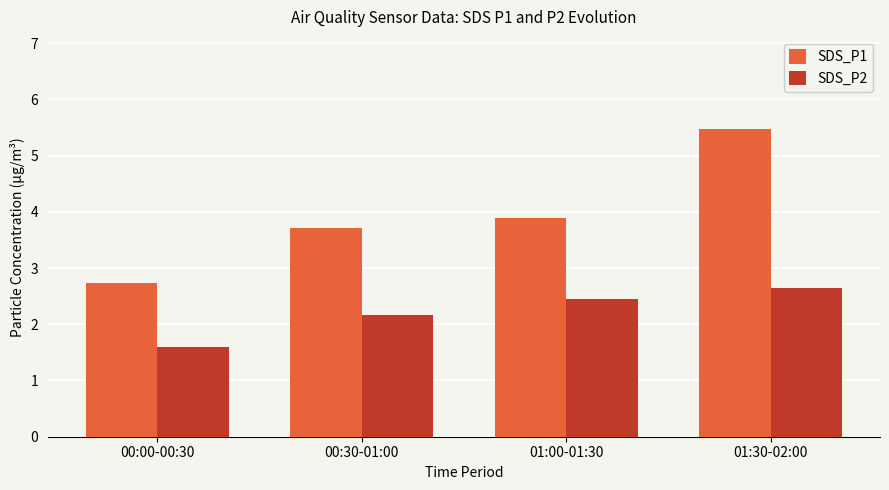

Is the value of SDS_P2 at 00:30-01:00 greater than the value of SDS_P1 at 00:00-00:30?

No